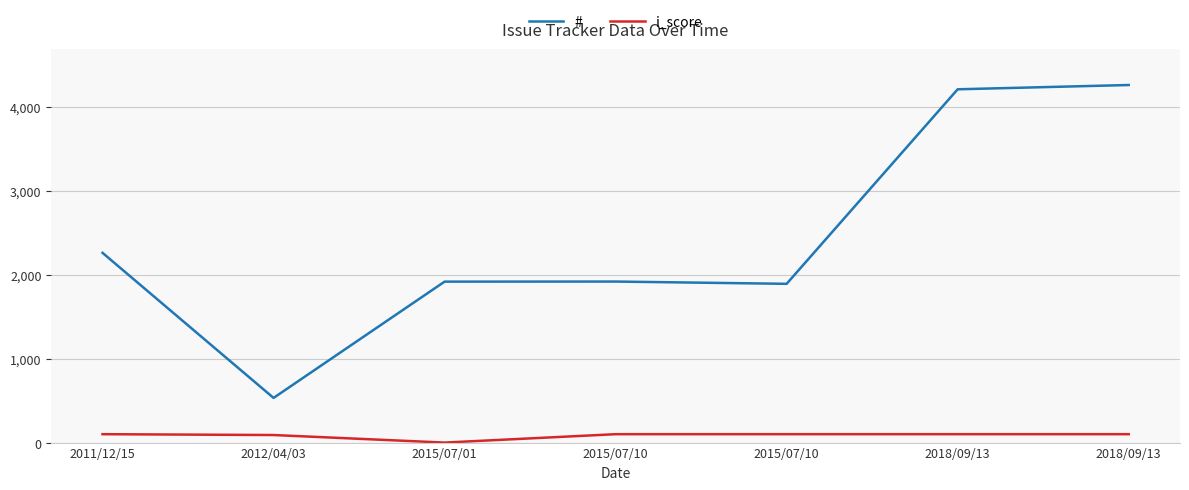

The i_score series shows 29 at 2012/04/03. True or false?

False